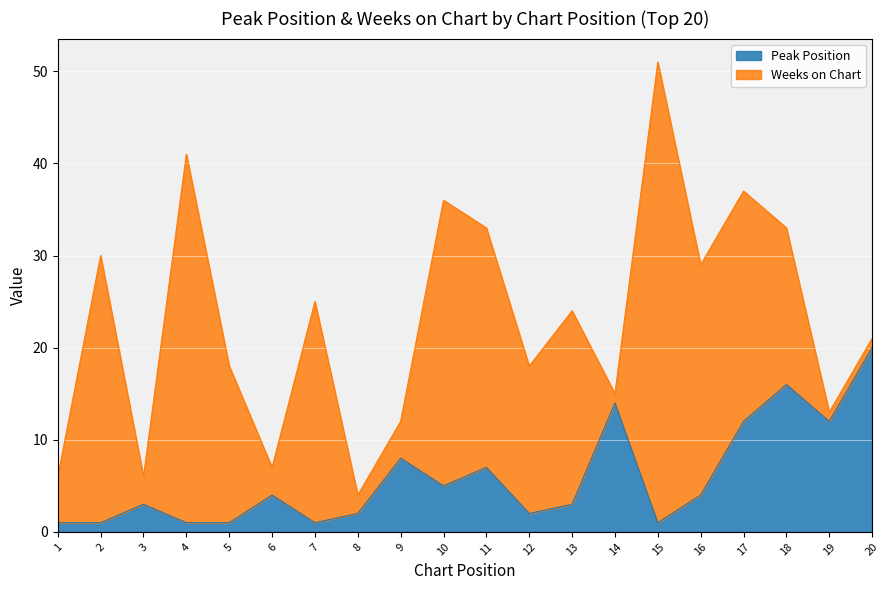

Where is the first local minimum?

7